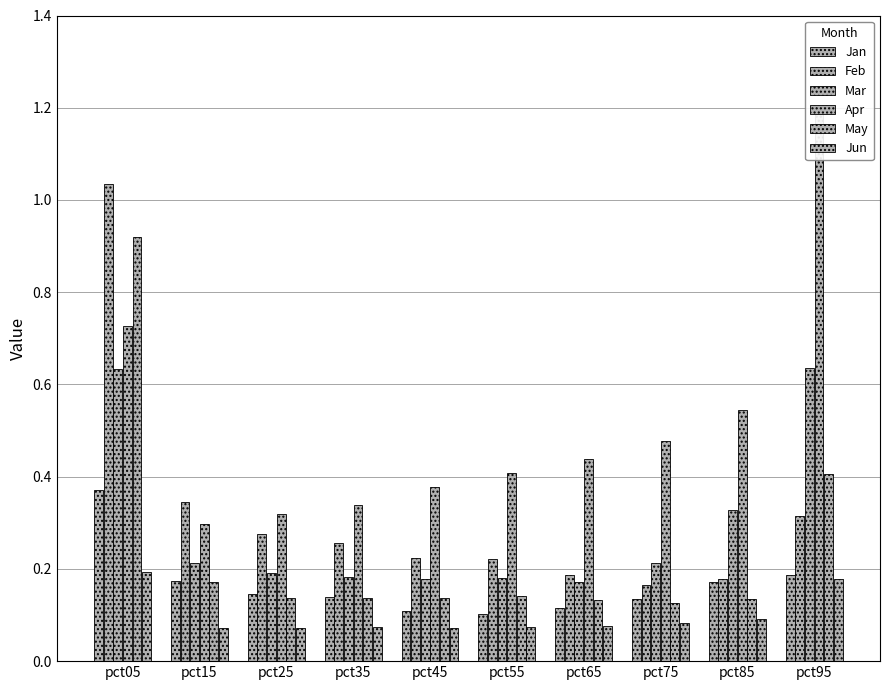

How many groups of bars are there?

10